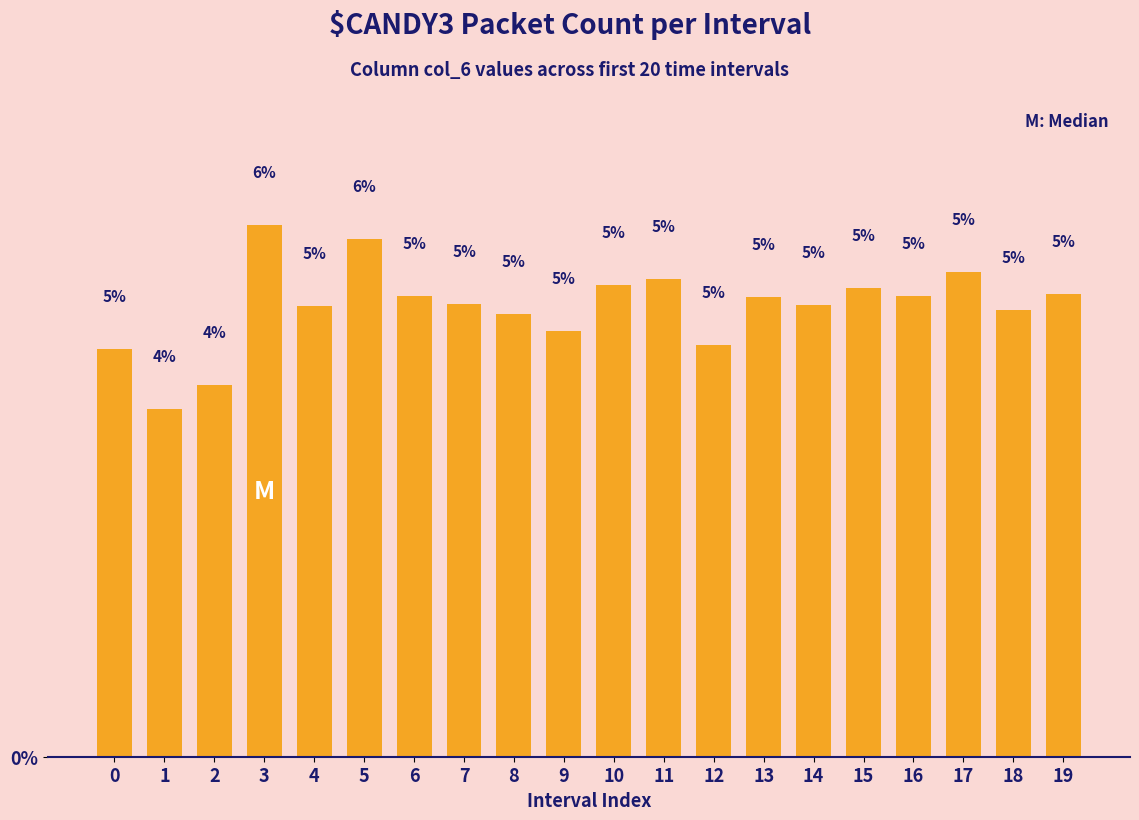

At which label does the data first exceed 5?

3